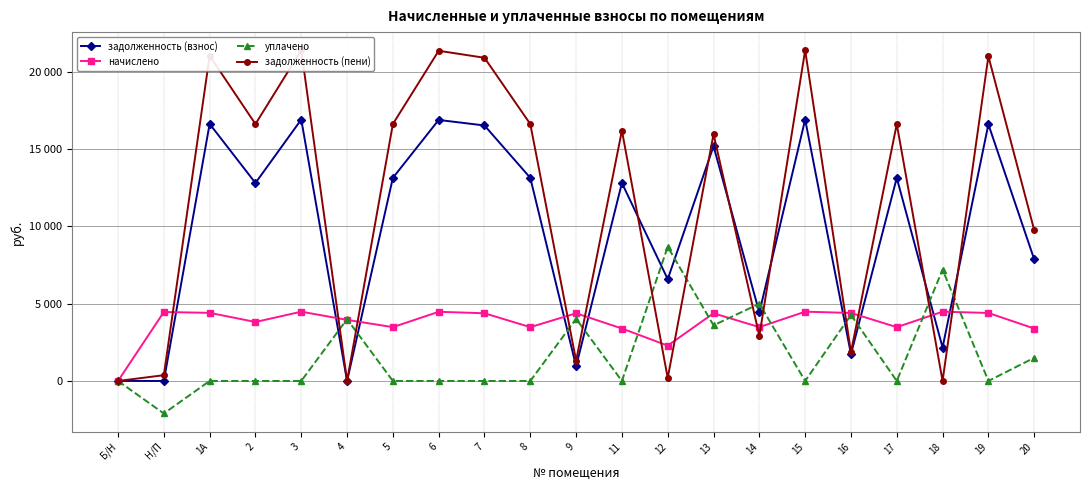

Which series ends up on top after the final intersection of задолженность (взнос) and начислено?

задолженность (взнос)